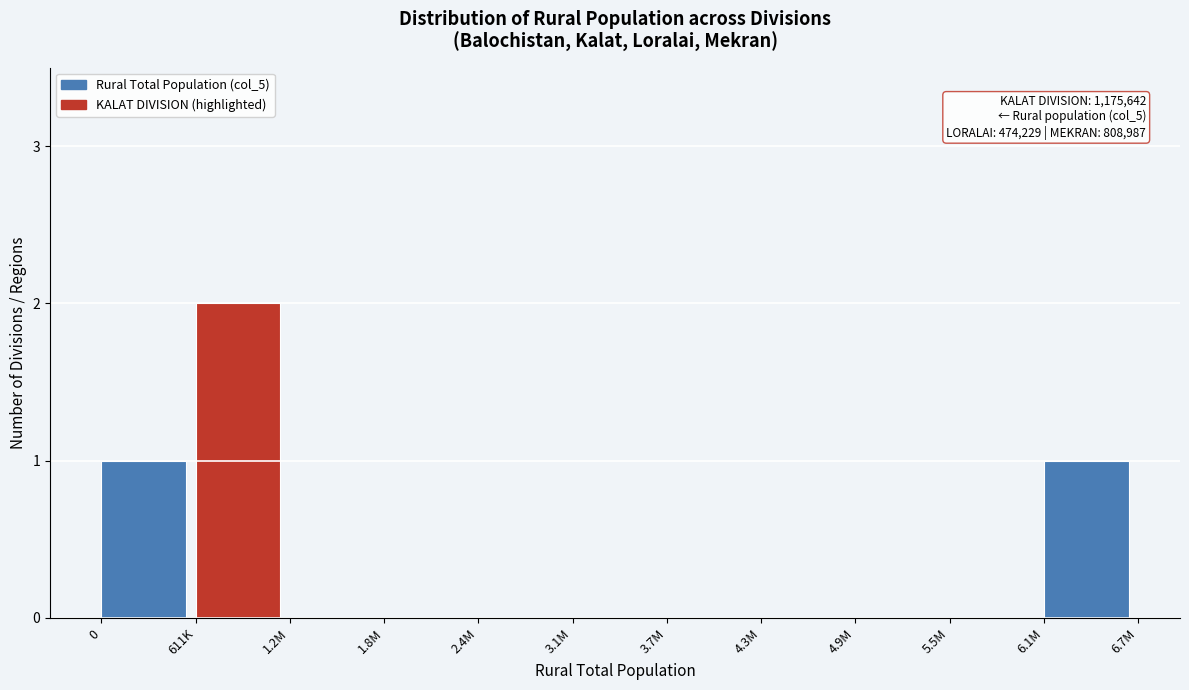

Reading left to right, what are all the values shown in this chart?

0=1	611K=2	1.2M=0	1.8M=0	2.4M=0	3.1M=0	3.7M=0	4.3M=0	4.9M=0	5.5M=0	6.1M=1